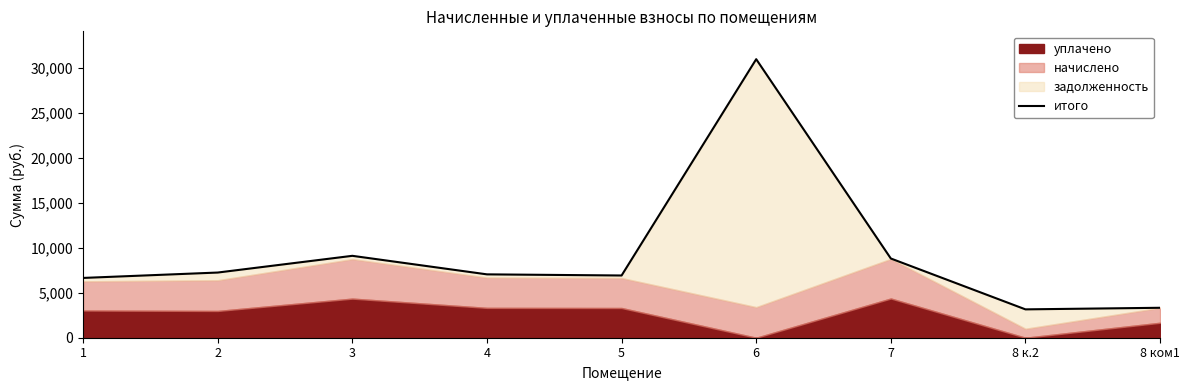

What is the sum of the values at 2 and 3?

16356.1